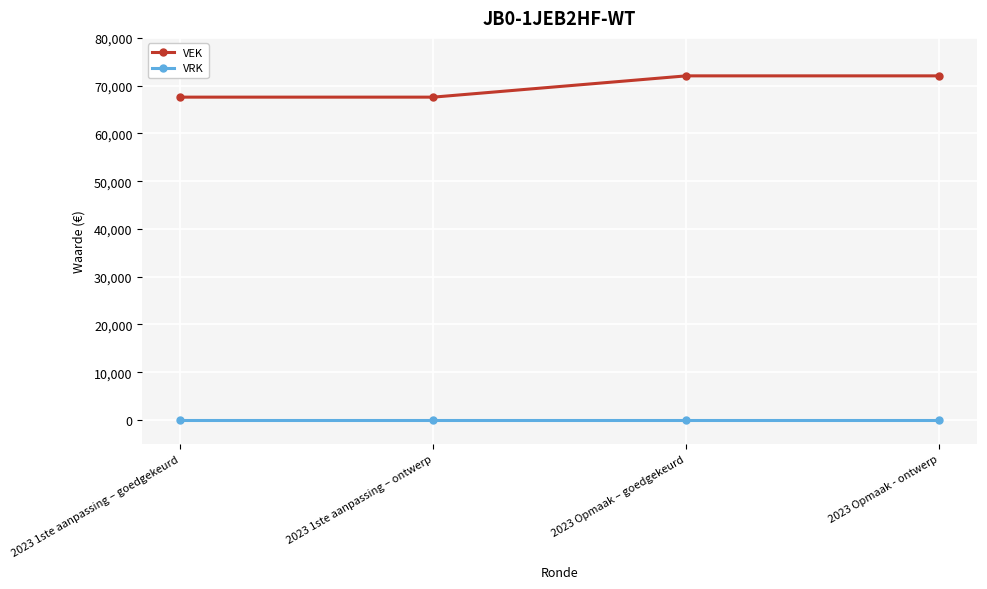

The value of VEK at 2023 Opmaak - ontwerp is 72052. True or false?

True